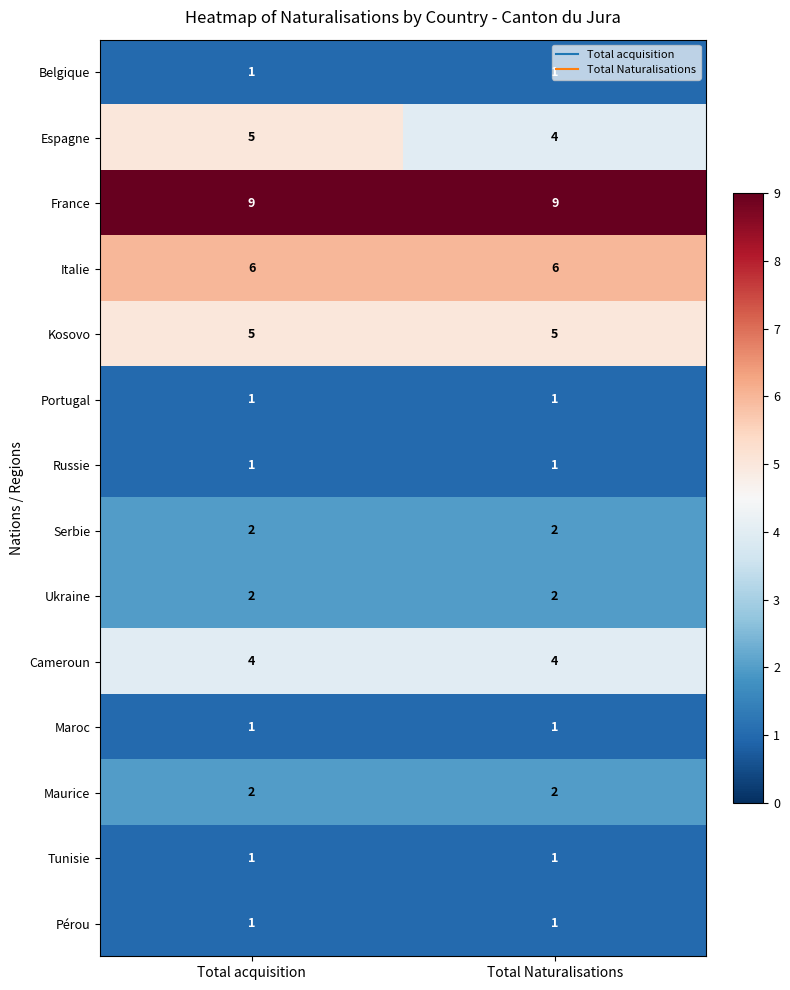

The value of Maroc at Total acquisition is 1. True or false?

True